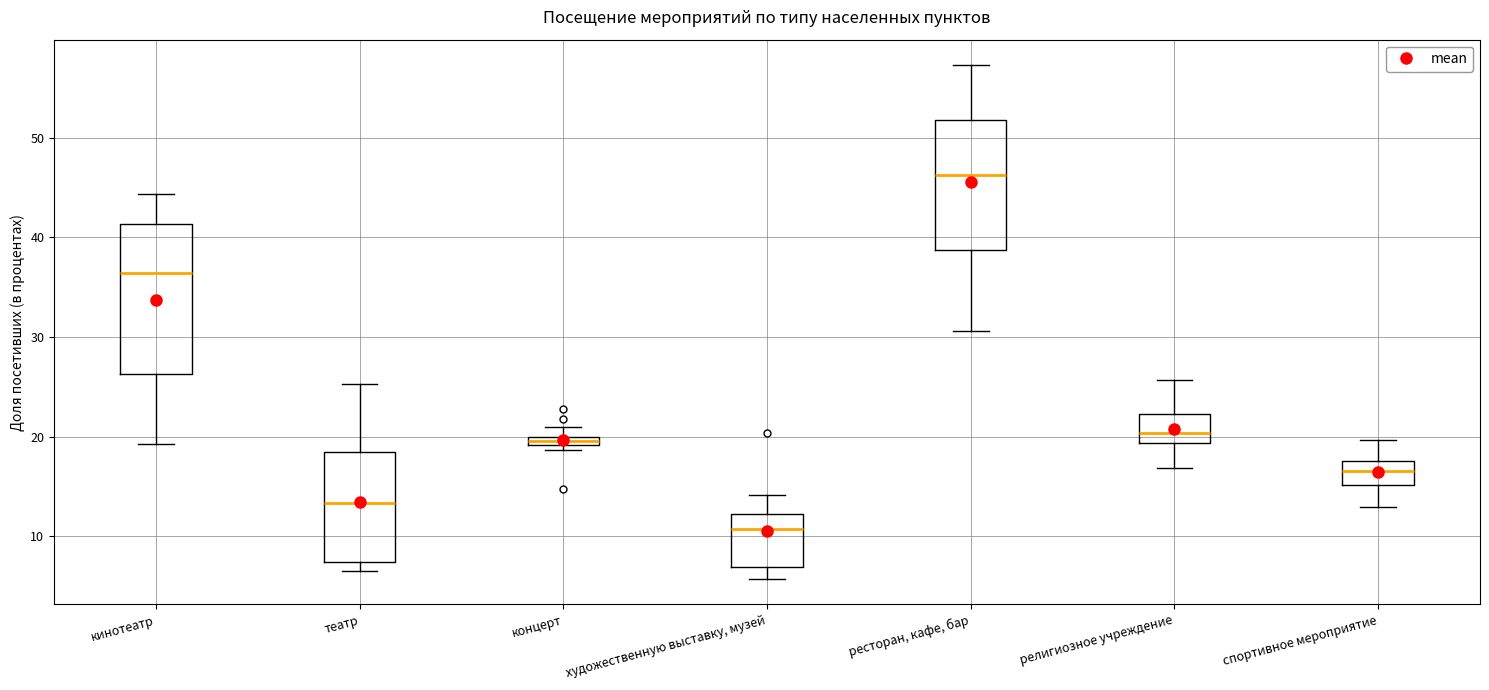

Which box's median line is the highest?

ресторан, кафе, бар